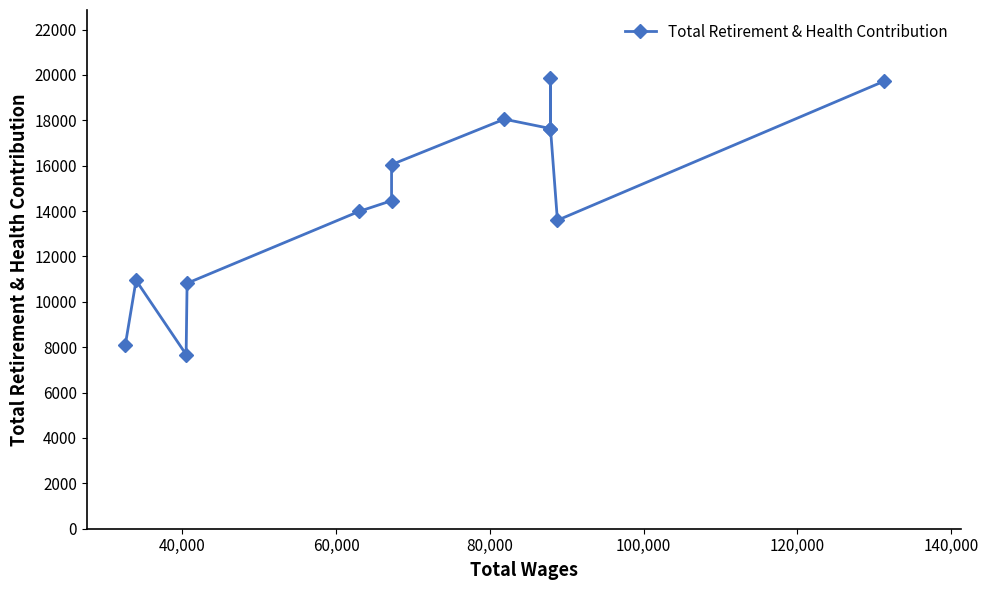

Does the chart have visible grid lines?

No